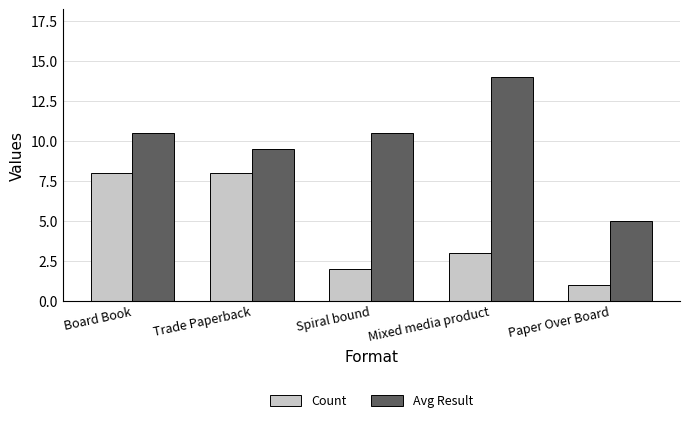

At how many categories does at least one series exceed 2?

5